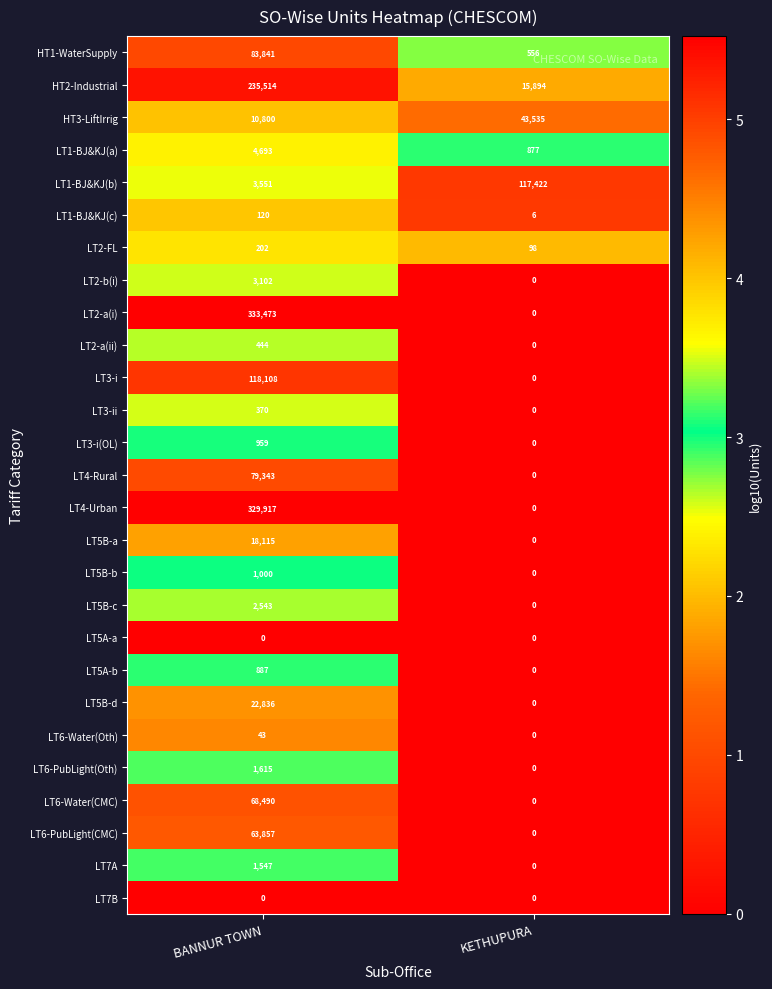

At which category does the chart reach its peak across all series?

BANNUR TOWN